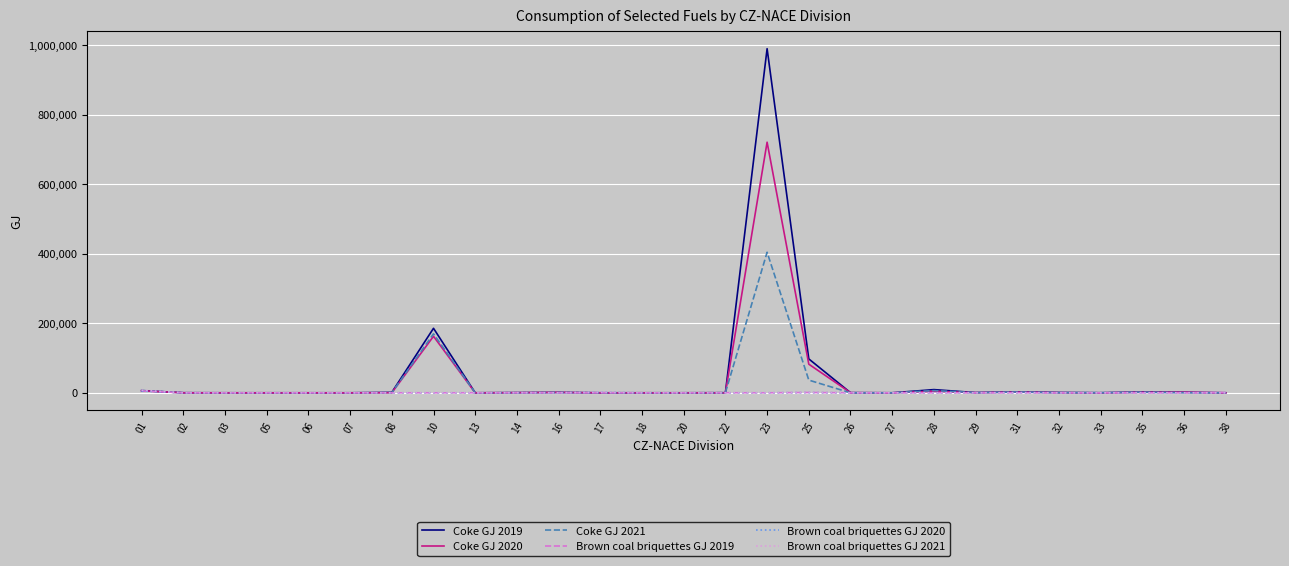

At which category is the sum across all series the highest?

23